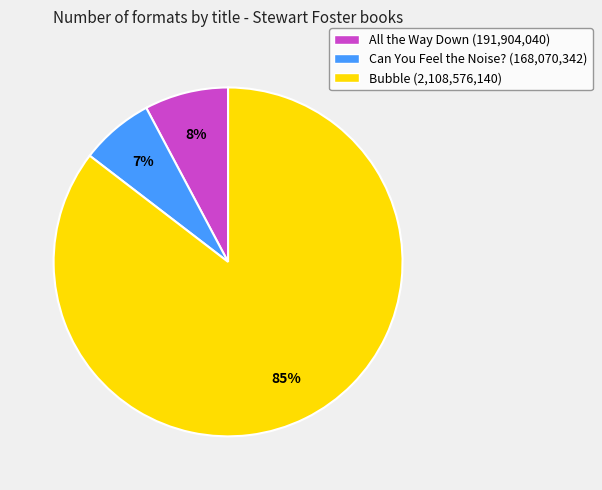

The Bubble slice represents 96% of the pie. True or false?

False